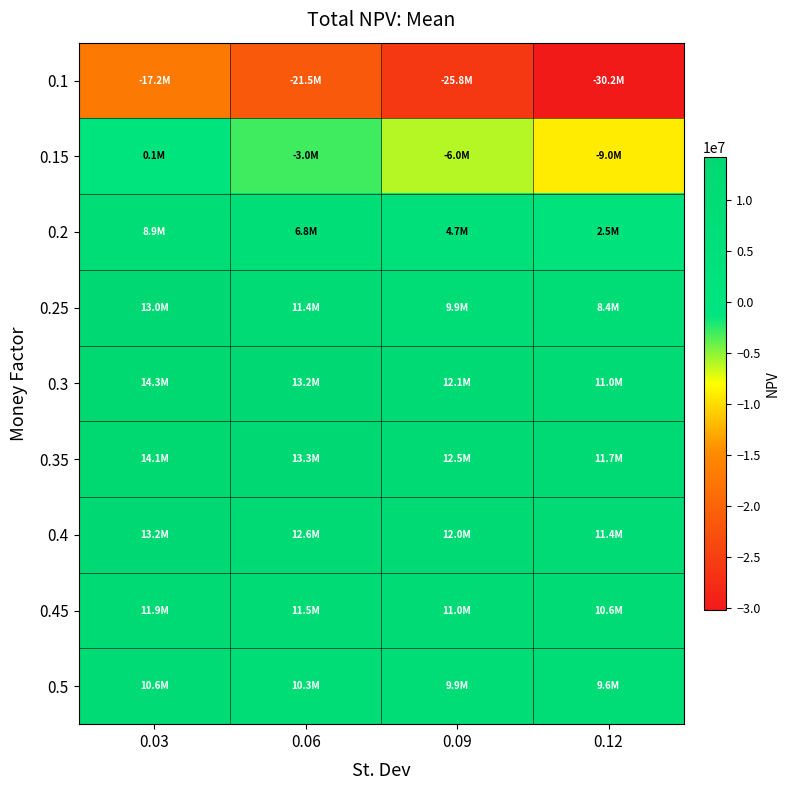

What is the total value across all series at 0.03?

68794122.0